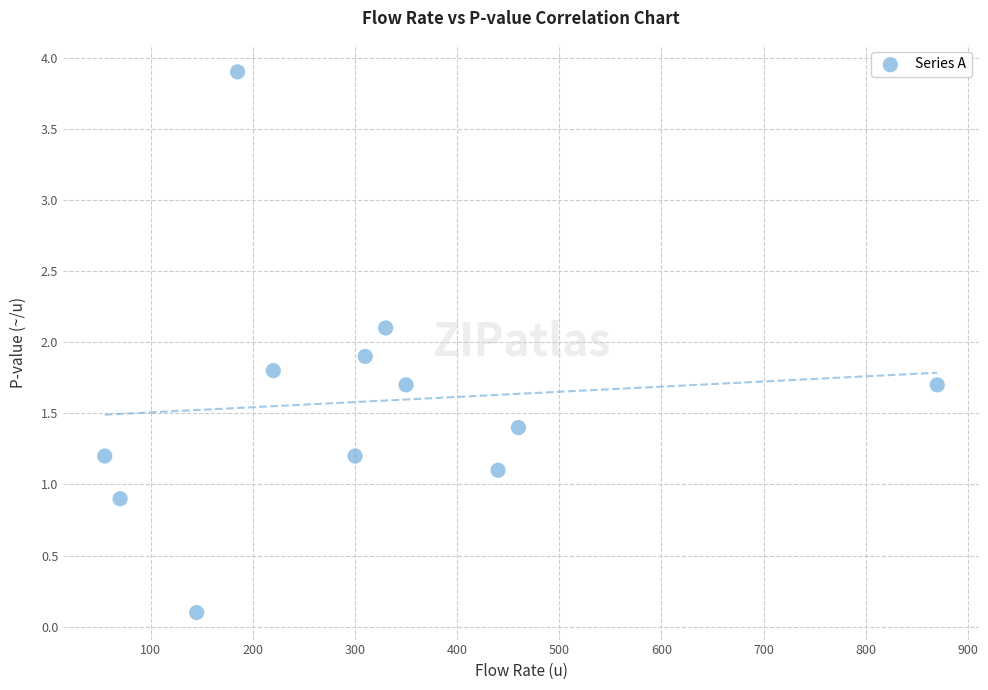

What is the average X value?

311.2